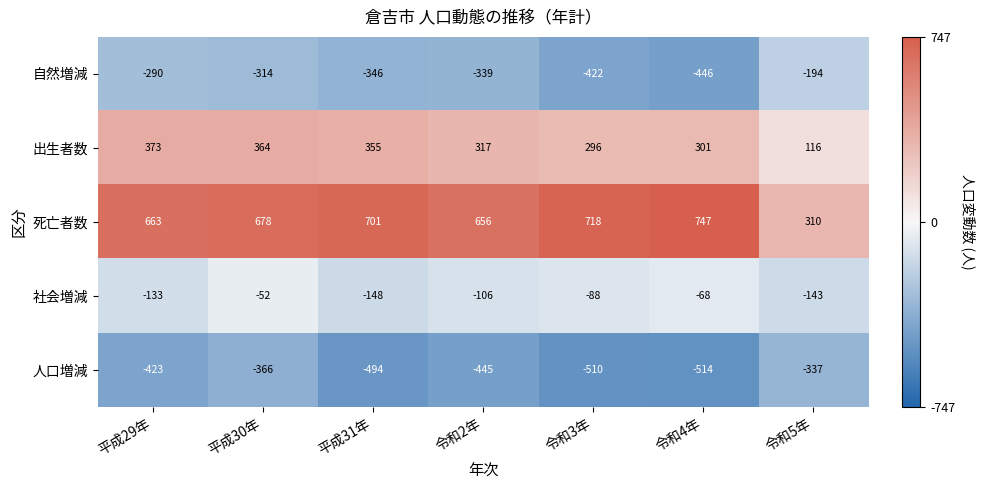

Is it true that 社会増減 equals -106 at 令和4年?

False